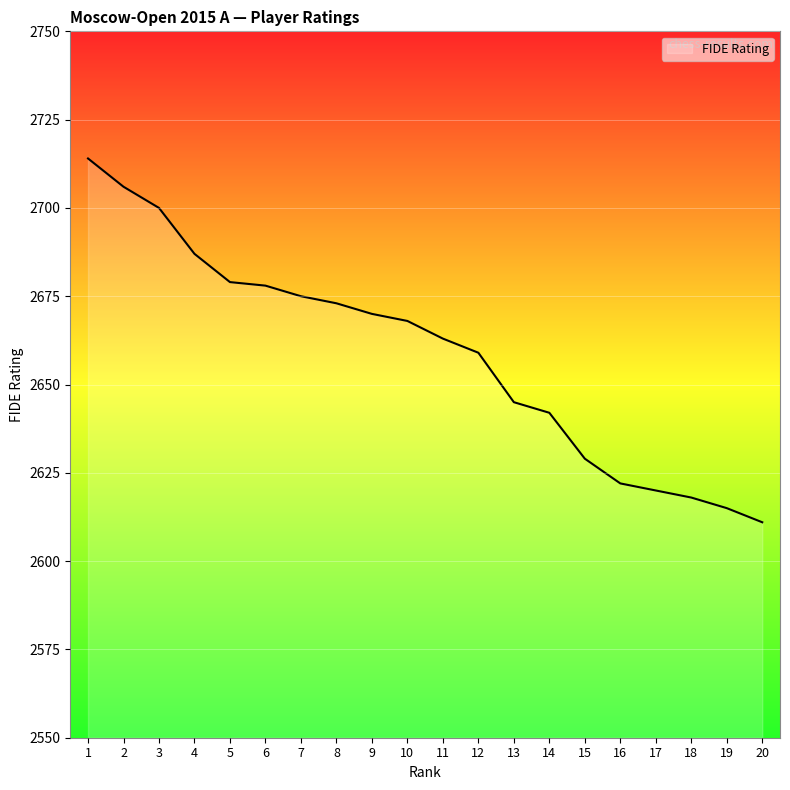

What is the difference between the values at 6 and 20?

67